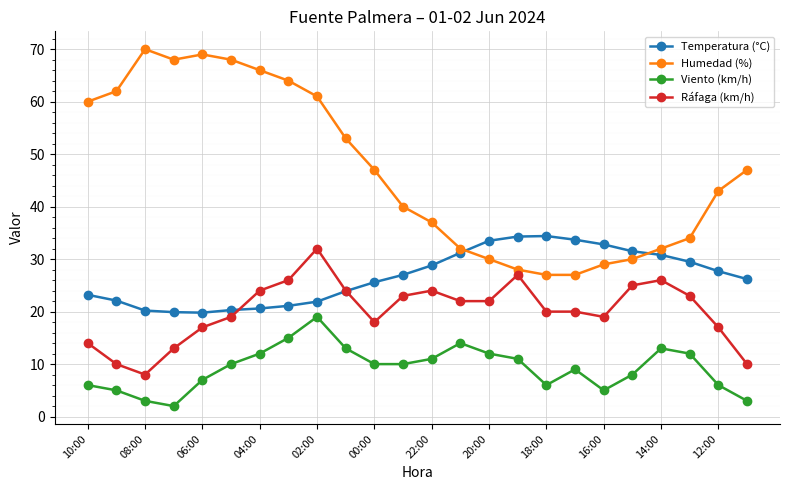

Which series has the largest total across all categories?

Humedad (%)